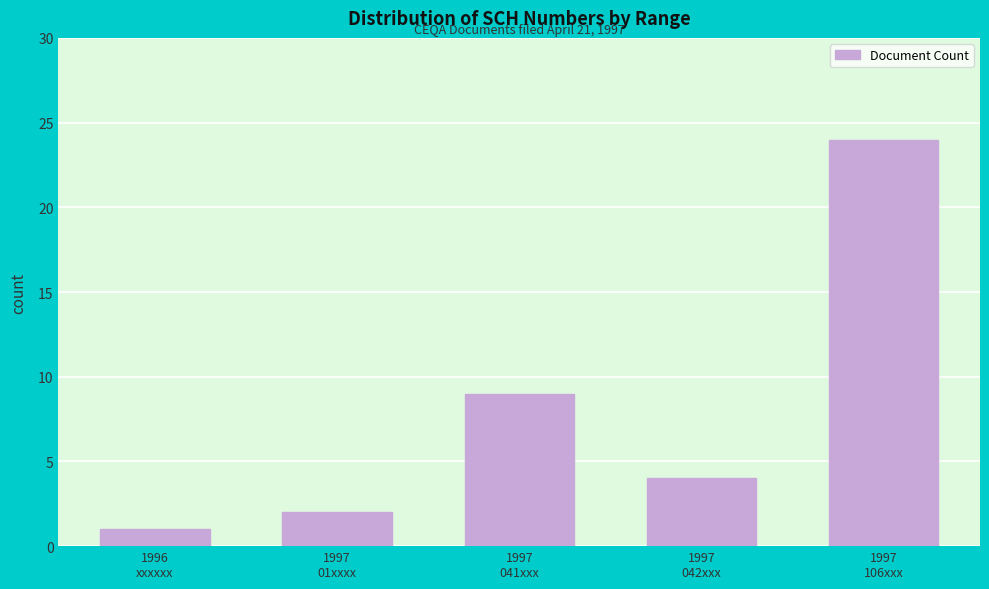

Reading right to left, transcribe all the data shown in this chart.

24	4	9	2	1